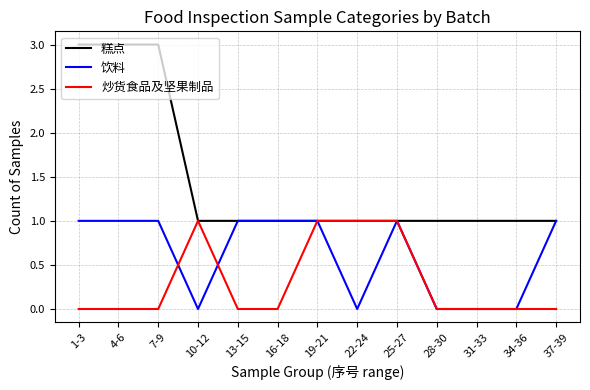

Is the value of 糕点 at 10-12 greater than the value of 饮料 at 34-36?

Yes